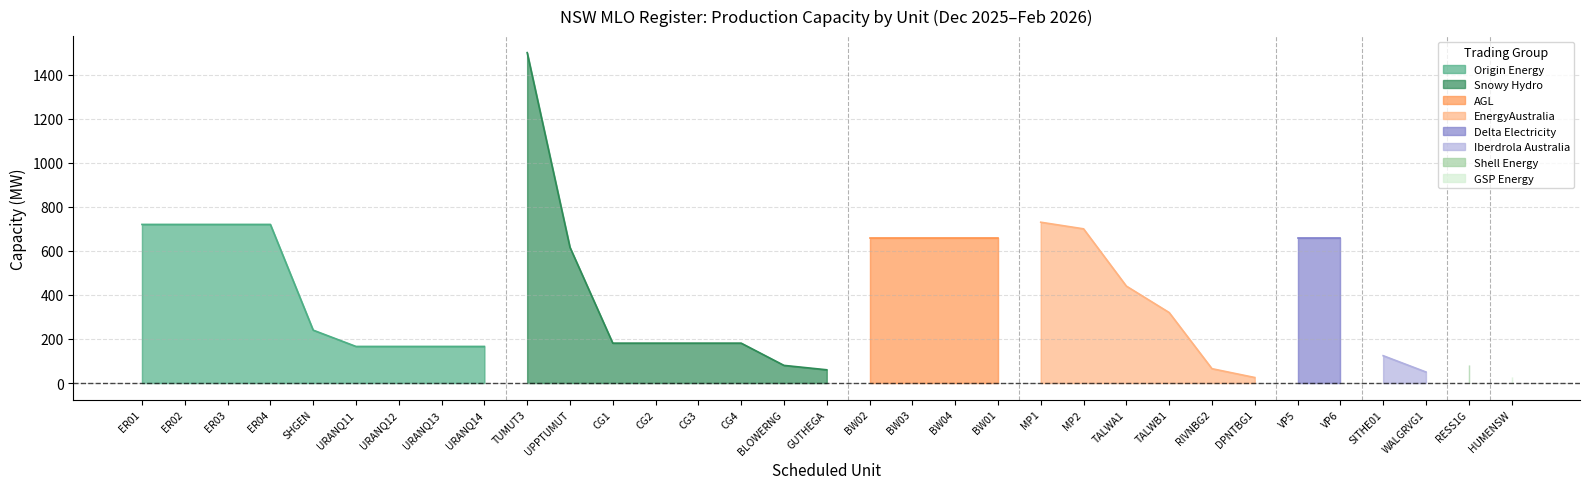

Which has a higher value, CG2 or BLOWERNG?

CG2